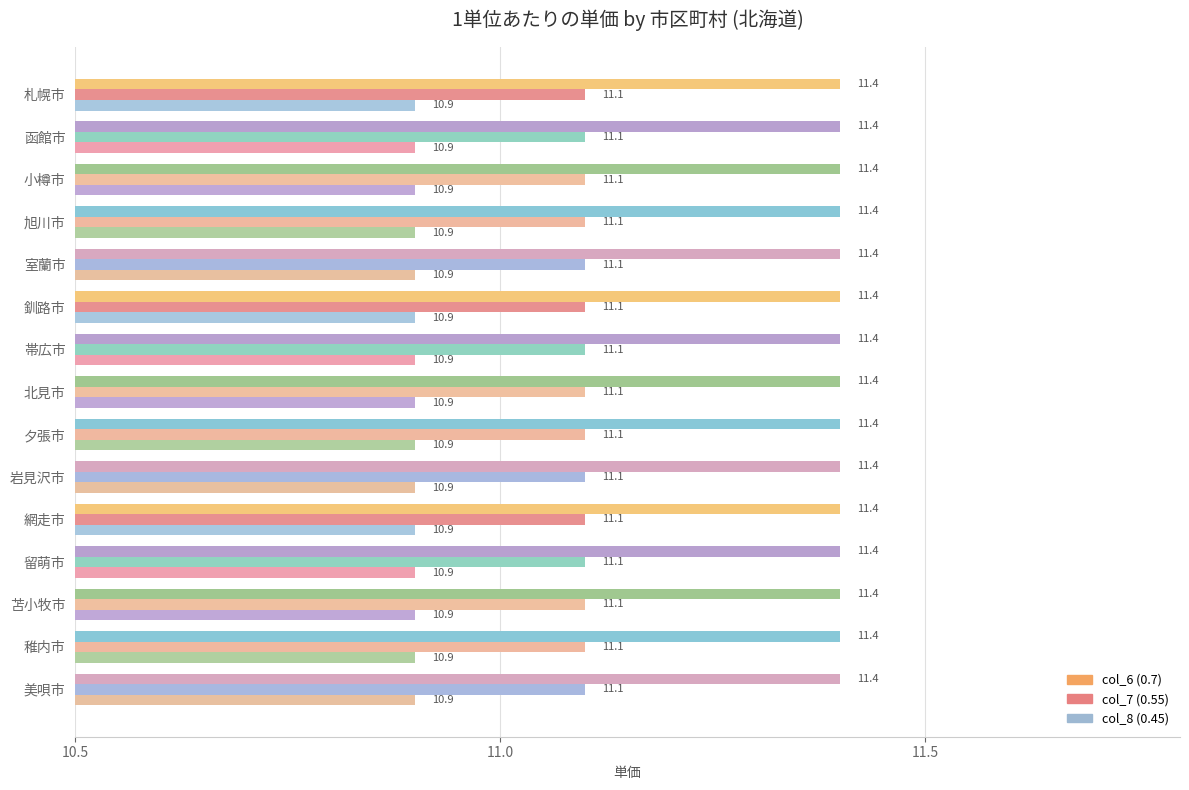

Is the value of col_7 (0.55) at 美唄市 greater than the value of col_8 (0.45) at 旭川市?

Yes